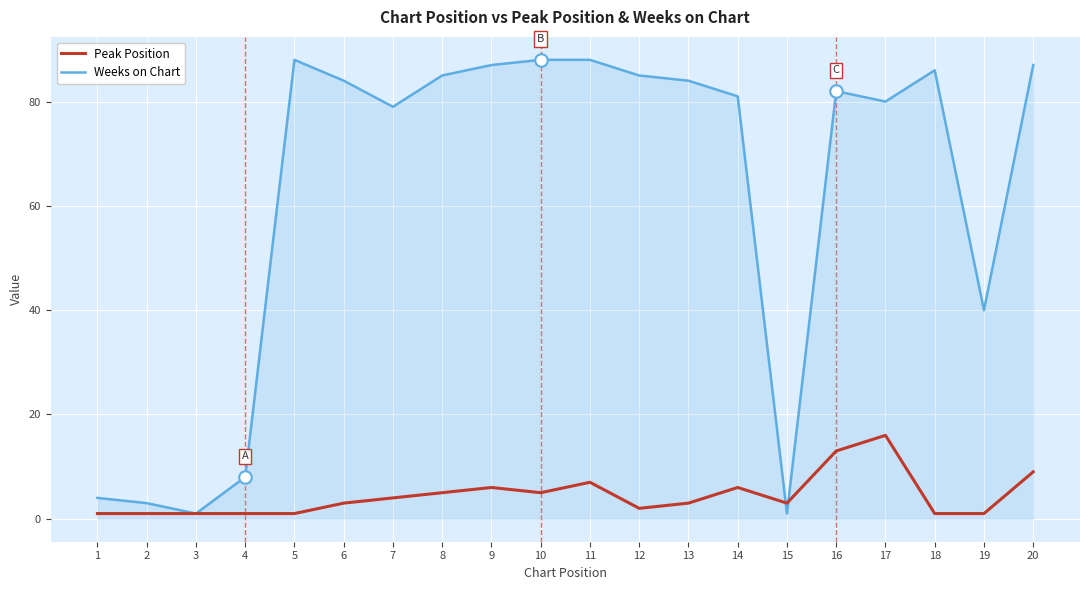

What is the greatest value displayed?

88